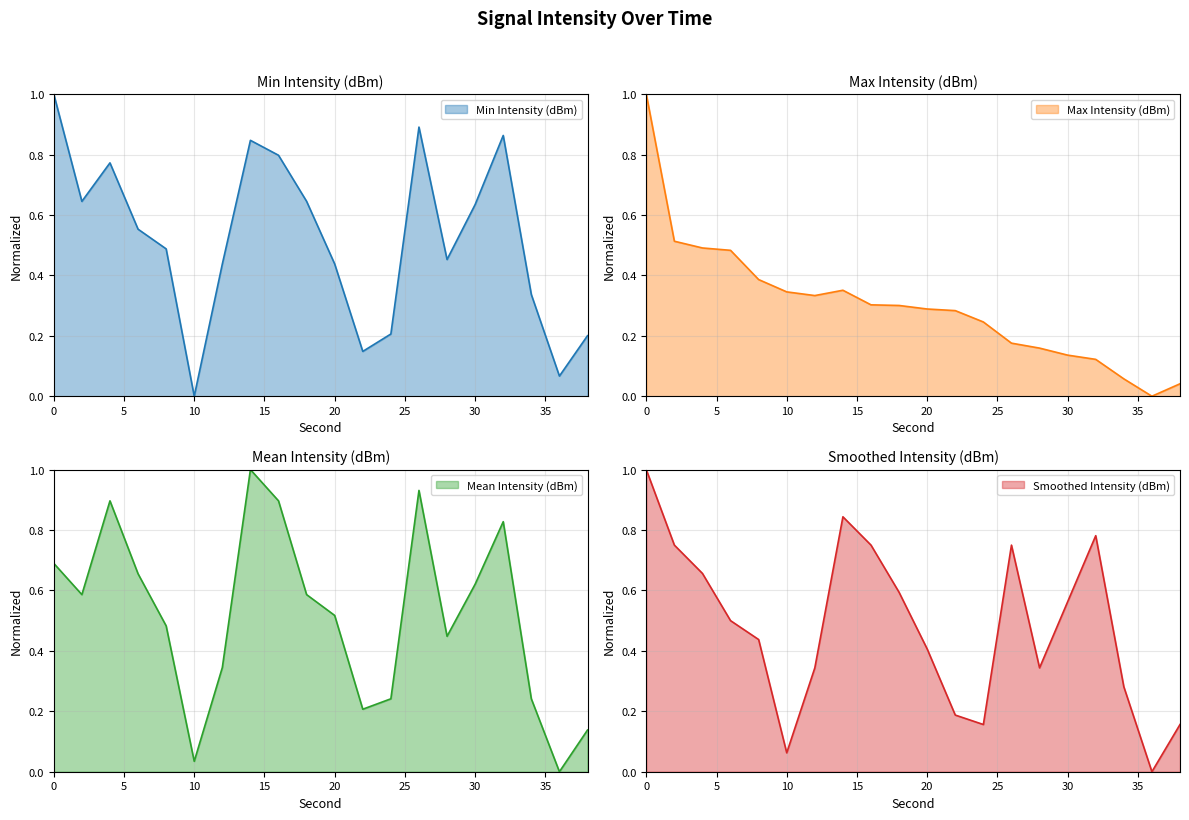

Is it true that Max Intensity (dBm) equals 0.1 at 16?

False